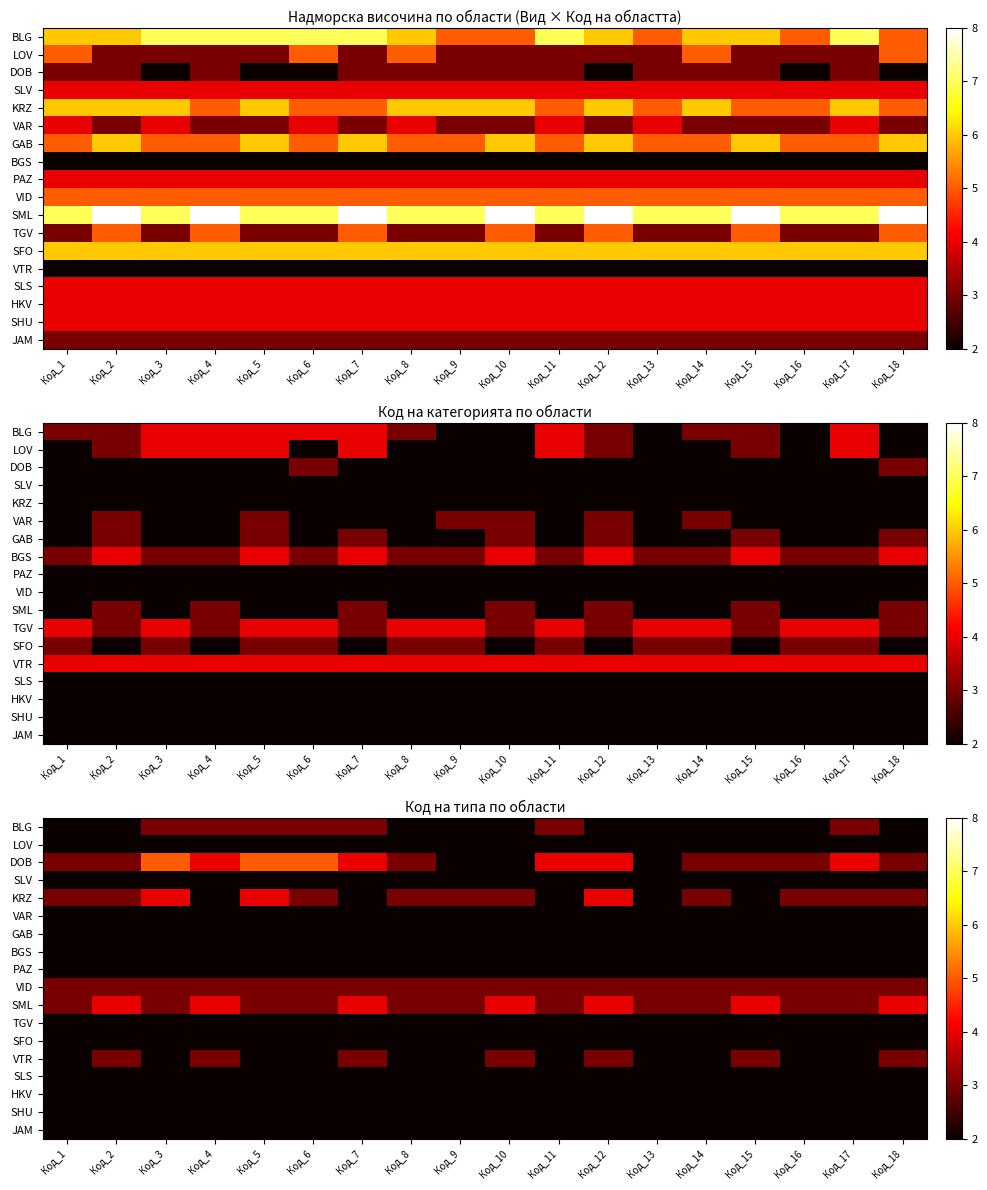

Which label corresponds to the smallest value in the chart?

Код_2